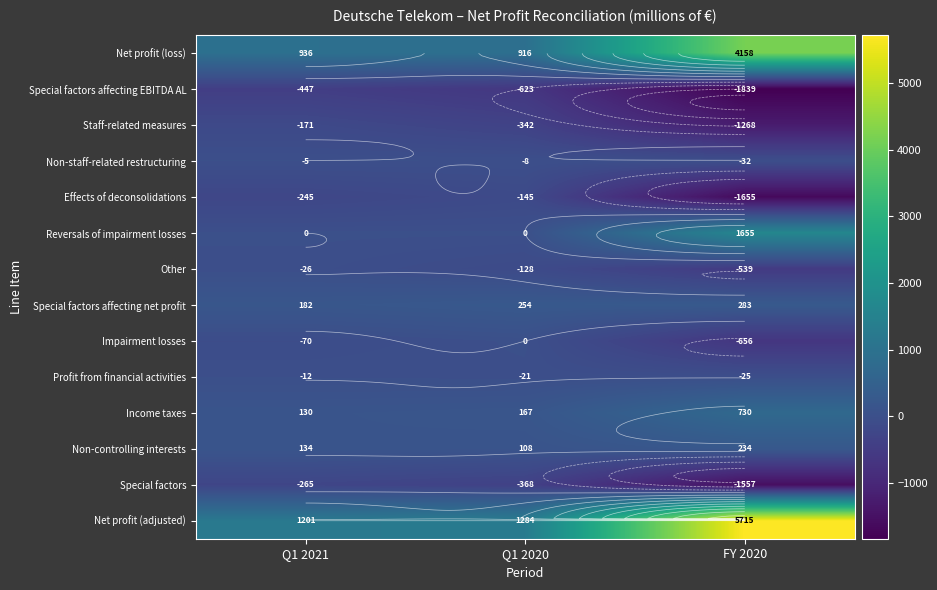

What is the difference between the maximum and minimum values in the Special factors series?

1292